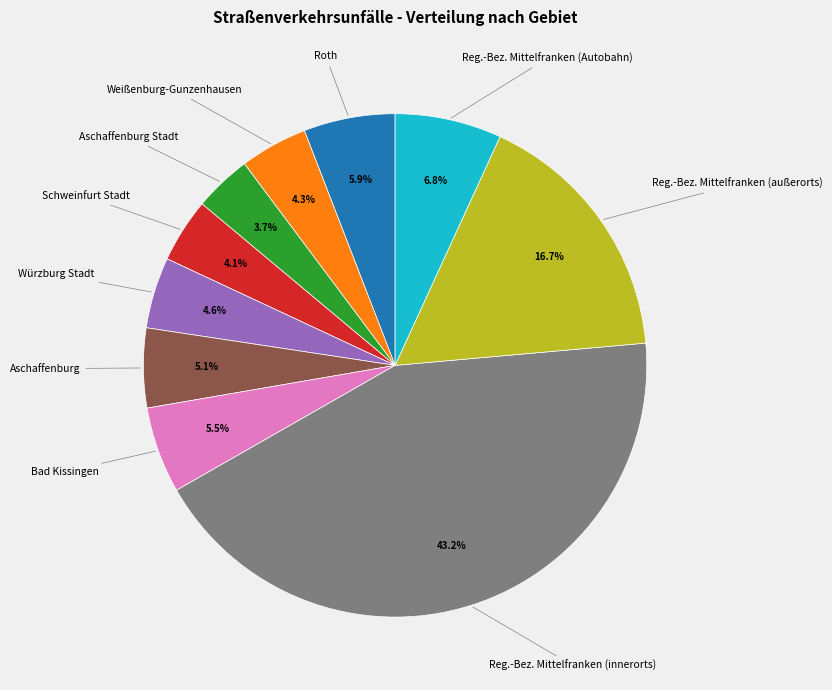

Is there a majority slice in this chart?

No